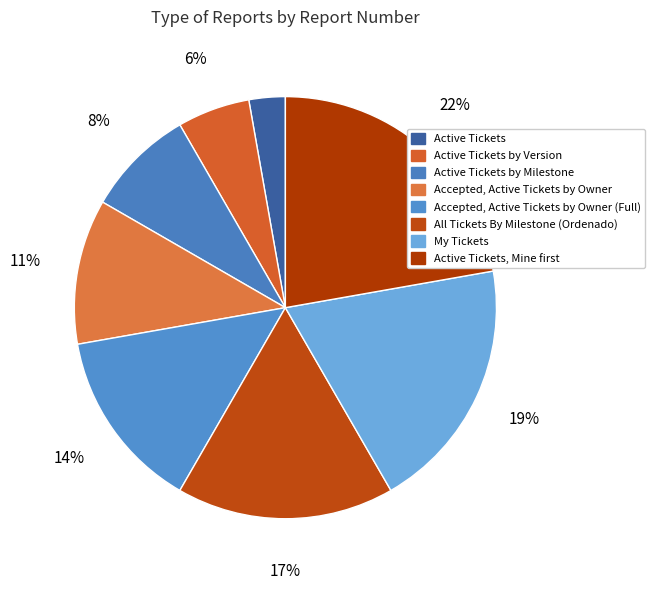

To the nearest percent, what percentage of the pie is Active Tickets by Version?

6%